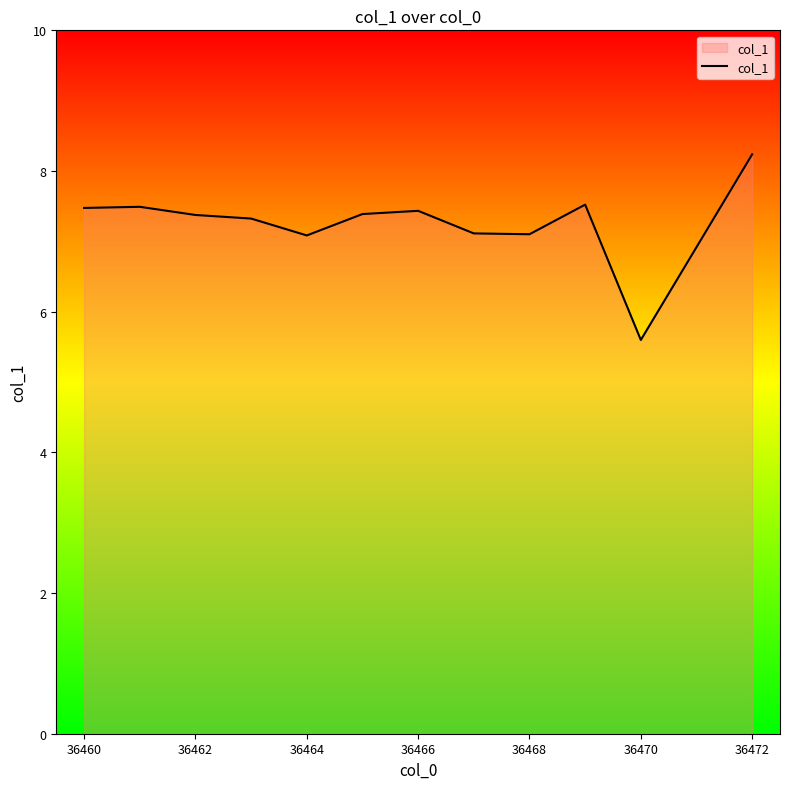

What is the smallest value displayed?

5.6